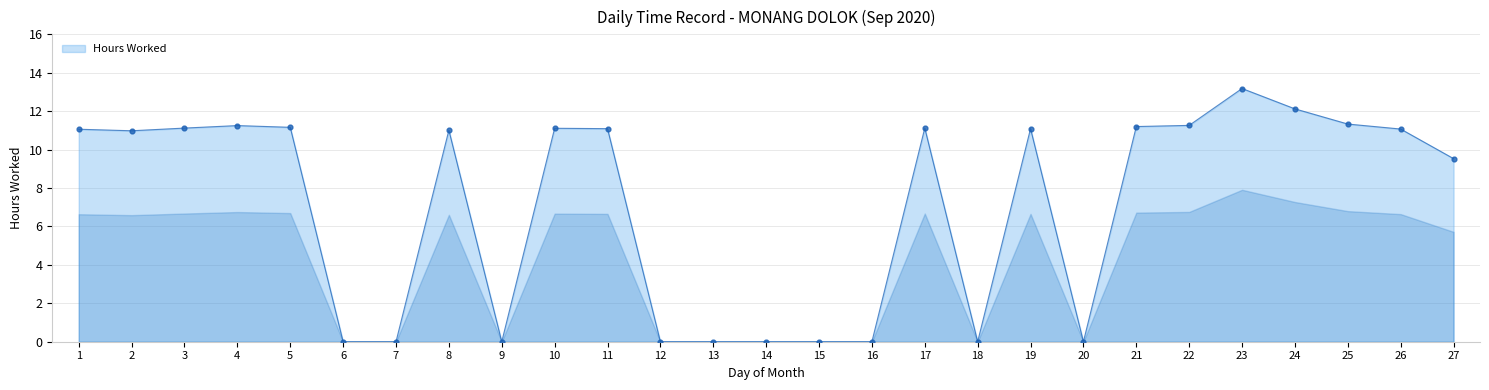

What is the change in value from 8 to 19?

+0.1